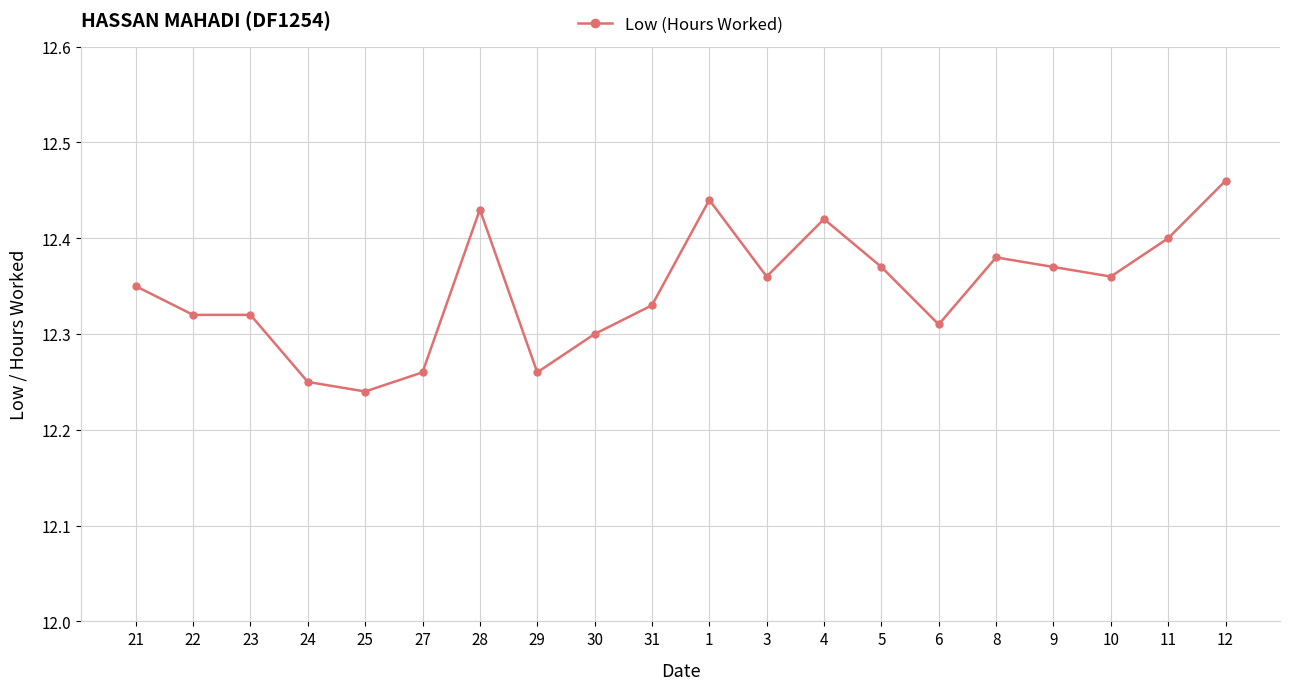

What is the sum of all values?

246.9